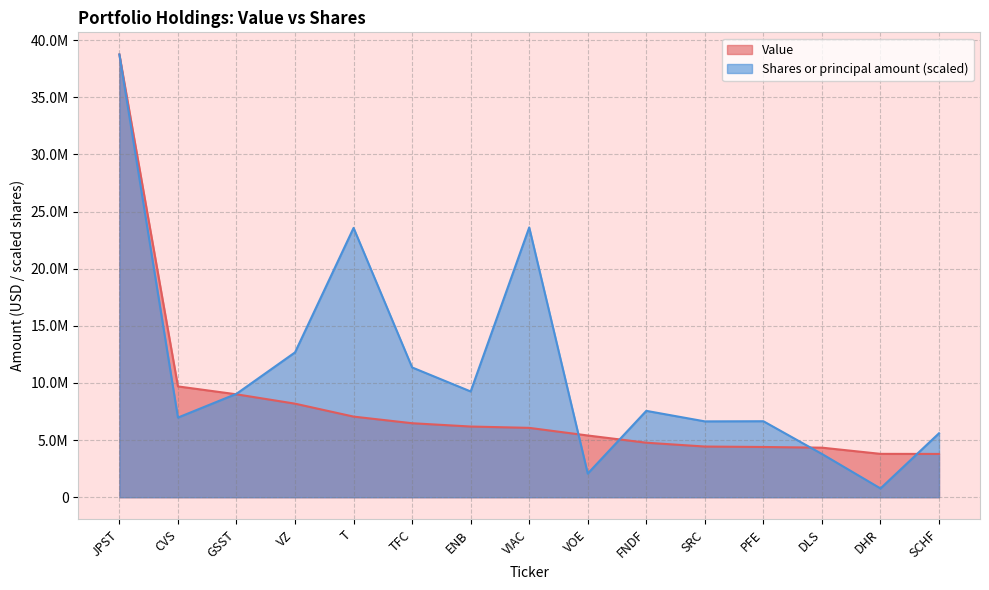

Reading right to left, transcribe all the data shown in this chart.

Value: SCHF=3786868.0	DHR=3793697.0	DLS=4335140.0	PFE=4395467.0	SRC=4434170.0	FNDF=4769654.0	VOE=5401099.0	VIAC=6068844.0	ENB=6185178.0	TFC=6474568.0	T=7053902.0	VZ=8186292.0	GSST=9004881.0	CVS=9696368.0	JPST=38745268.0
Shares or principal amount: SCHF=5595569.7	DHR=767302.1	DLS=3785226.5	PFE=6649499.8	SRC=6636051.6	FNDF=7557356.0	VOE=2069522.8	VIAC=23607322.6	ENB=9253790.7	TFC=11355930.4	T=23566225.2	VZ=12674710.5	GSST=9048153.1	CVS=6968845.2	JPST=38745268.0